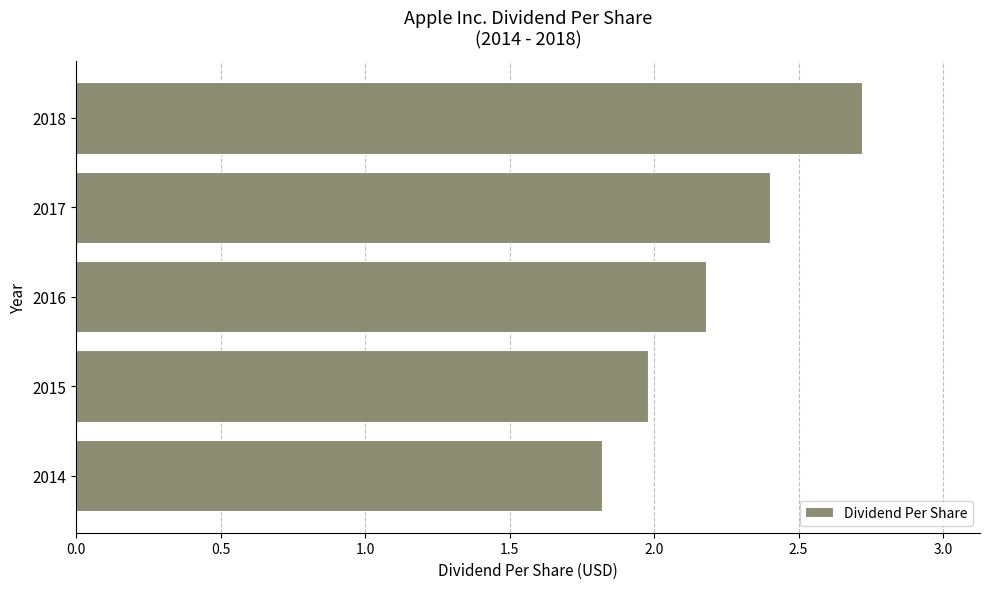

The chart shows a value of 1.0 at 2015. True or false?

False